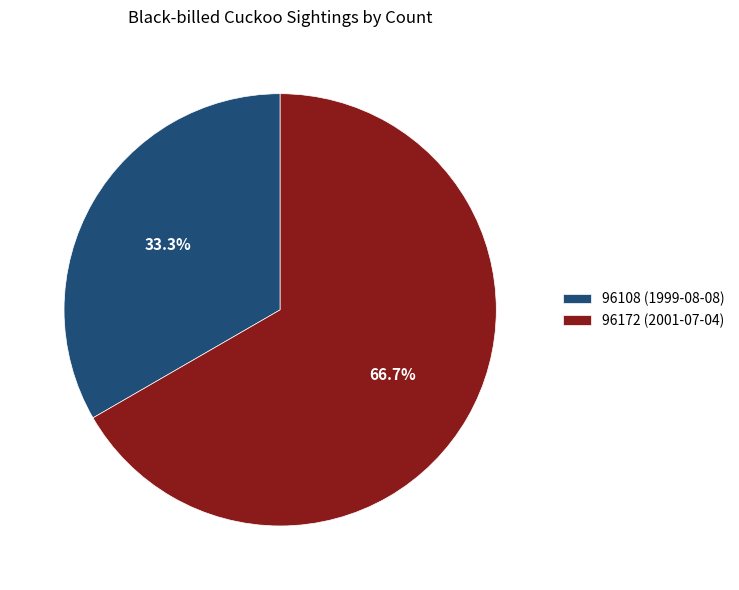

Count the number of slices in the pie.

2